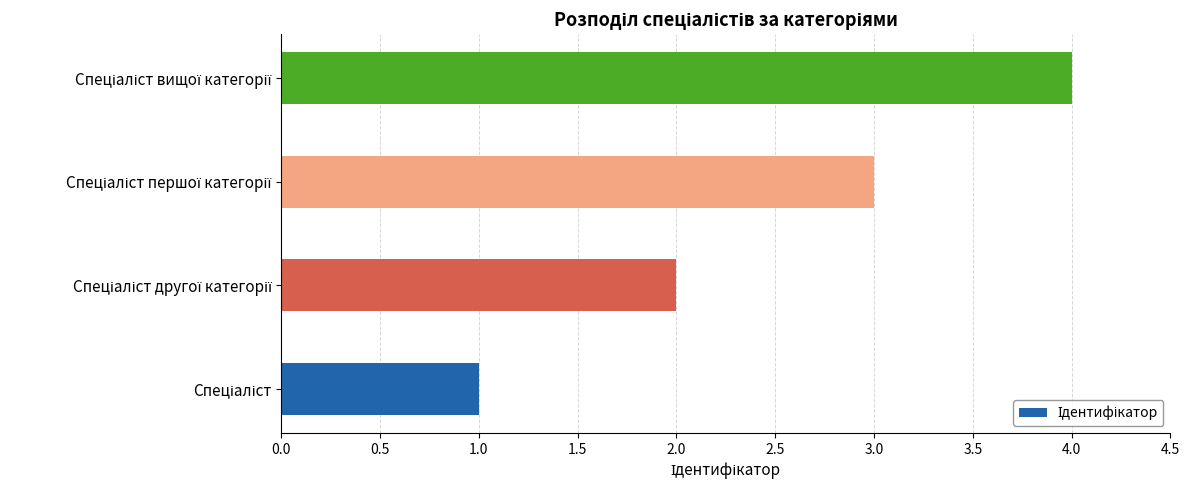

What is the greatest value displayed?

4